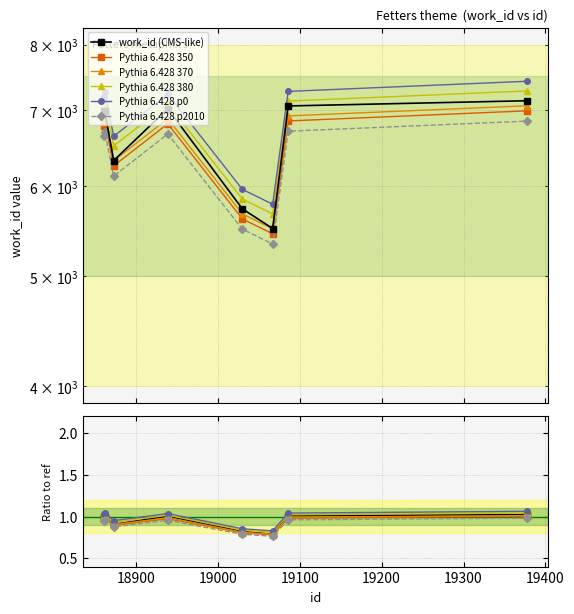

What is the sum of all values?

52771